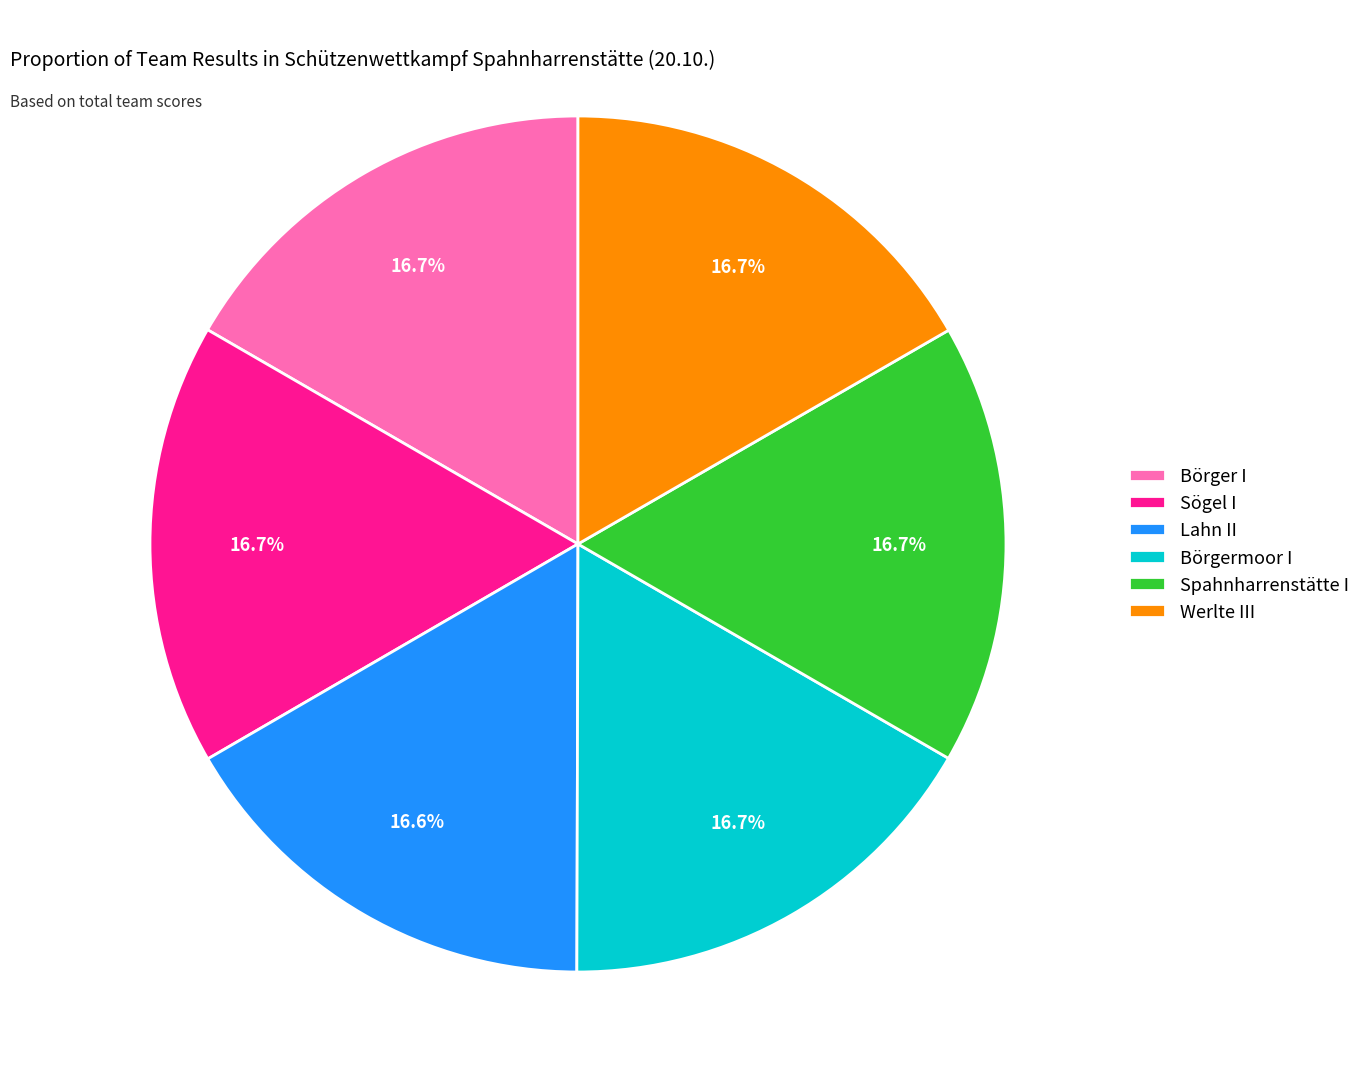

Approximately how many times larger is the value at Lahn II compared to Börgermoor I?

1.0